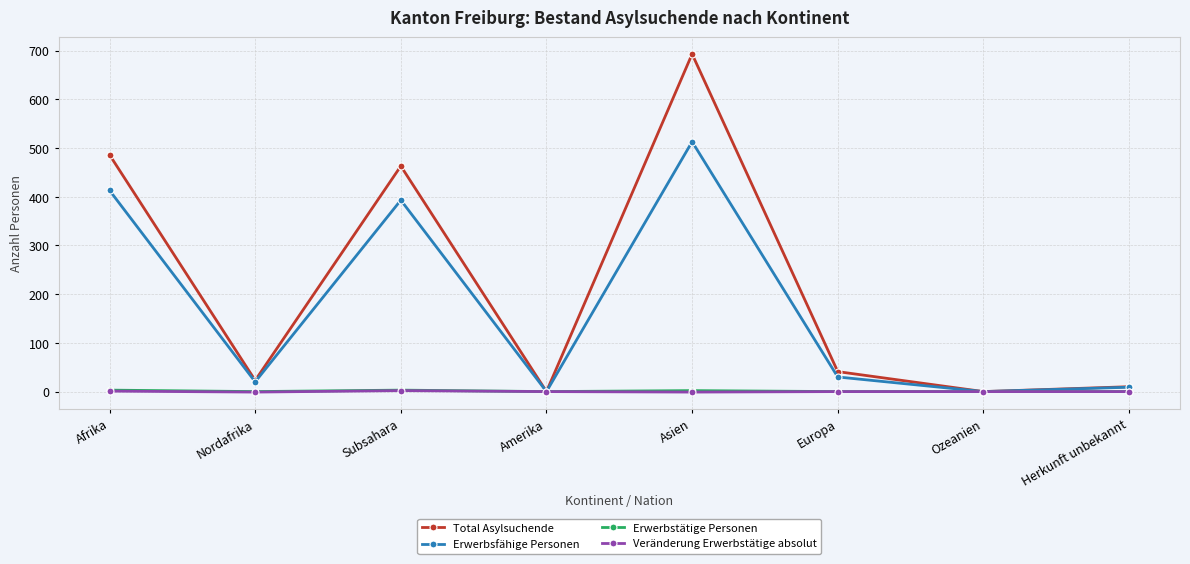

Count the number of categories in the chart.

8